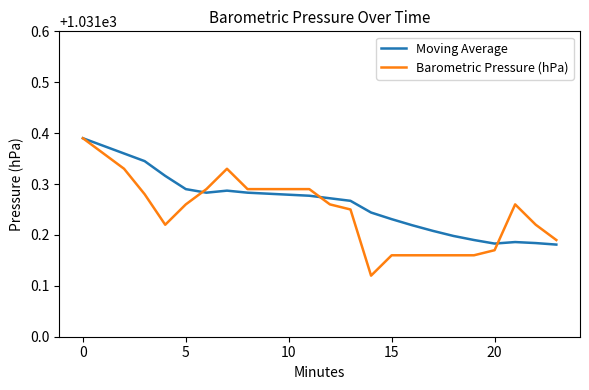

How many lines are shown in the chart?

2